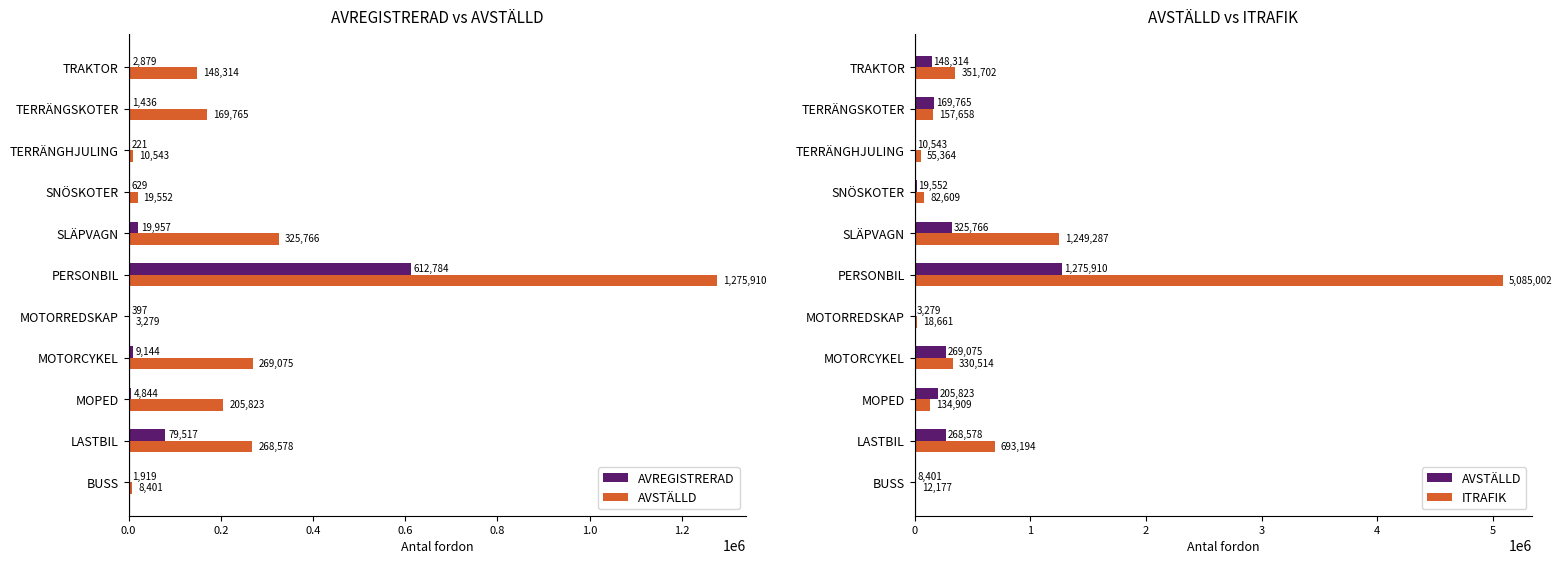

Is it true that ITRAFIK equals 18123 at TERRÄNGHJULING?

False